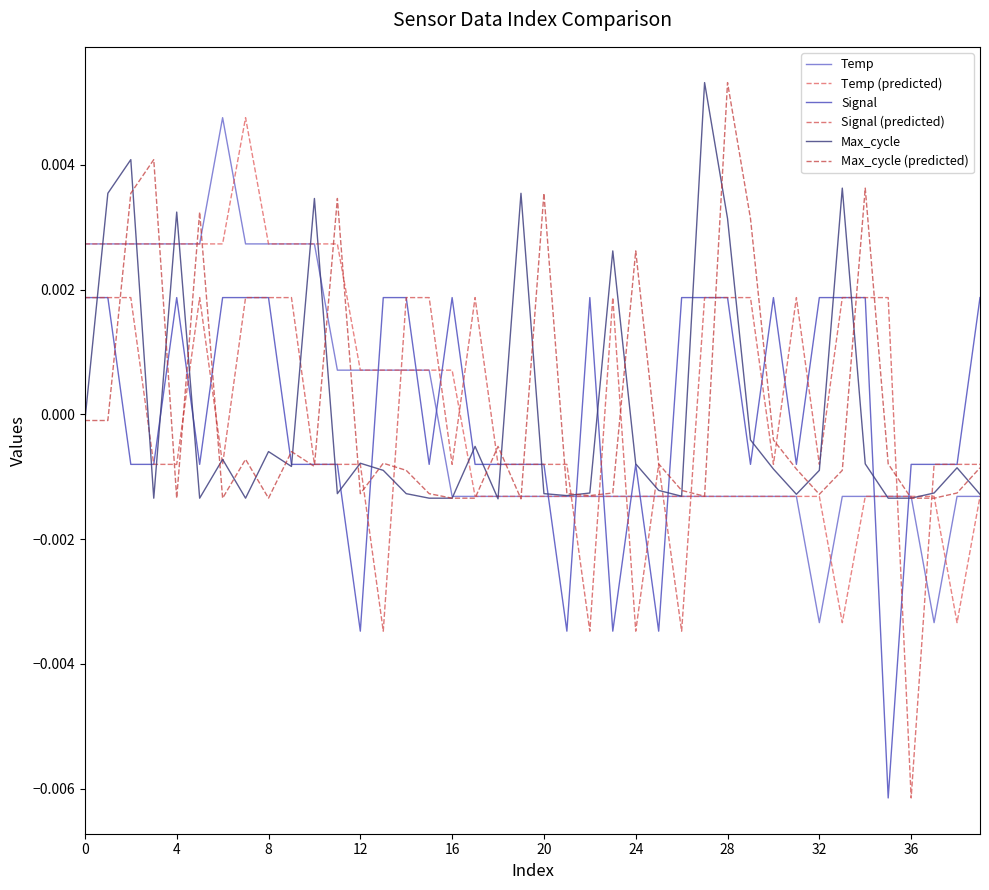

How many distinct data groups are displayed?

6